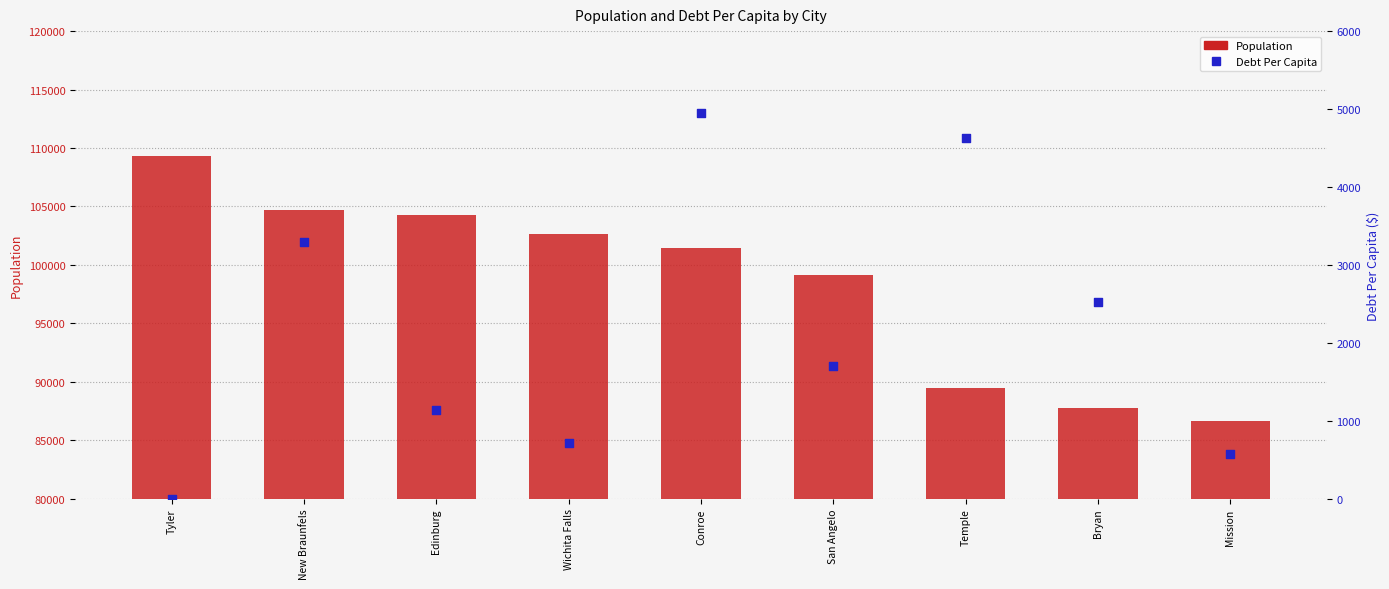

Which series has the largest total across all categories?

Population